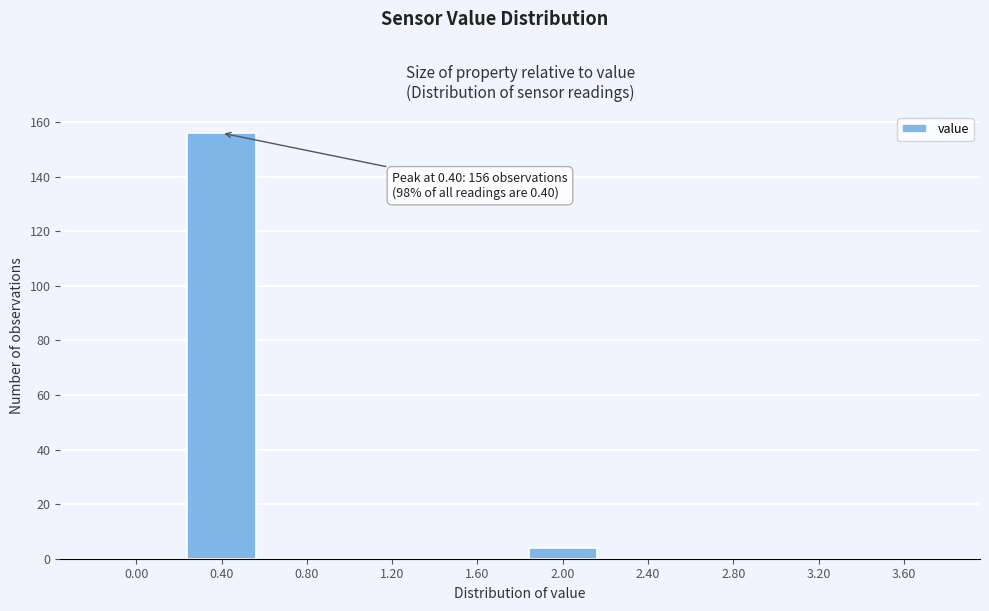

Reading right to left, extract all data points from this chart.

3.60=0	3.20=0	2.80=0	2.40=0	2.00=4	1.60=0	1.20=0	0.80=0	0.40=156	0.00=0